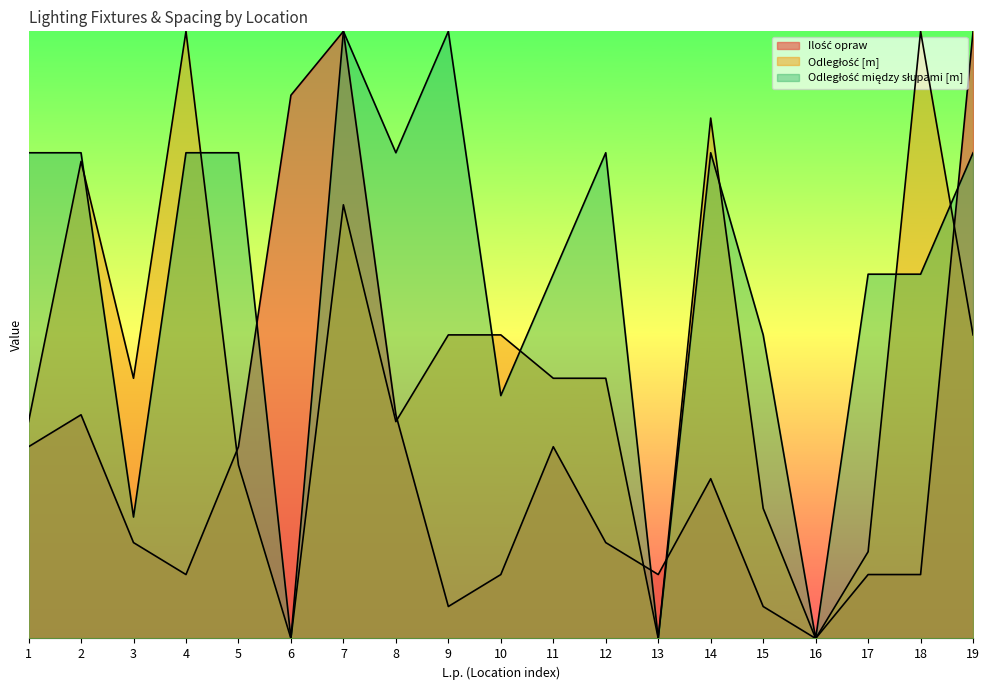

What is the difference between the second highest and minimum values in the Ilość opraw series?

50.0